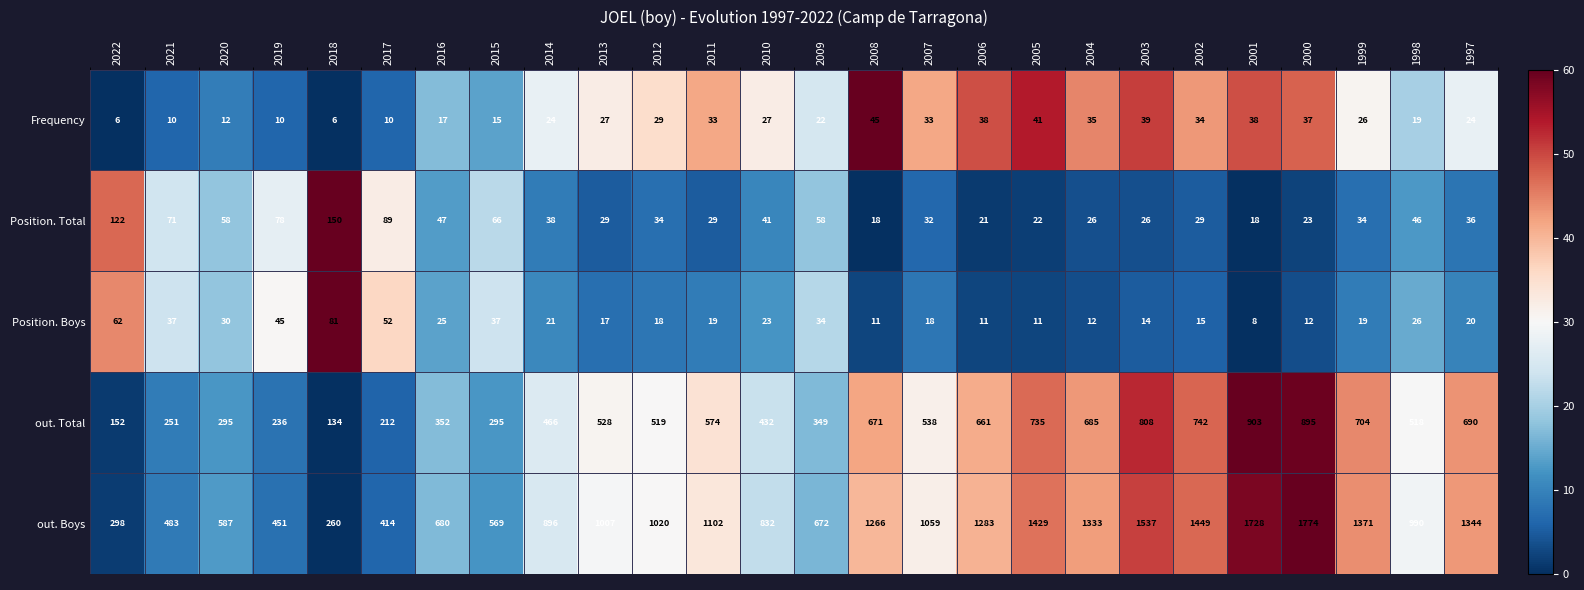

What is the spread (max minus min) of values at 2022?

292